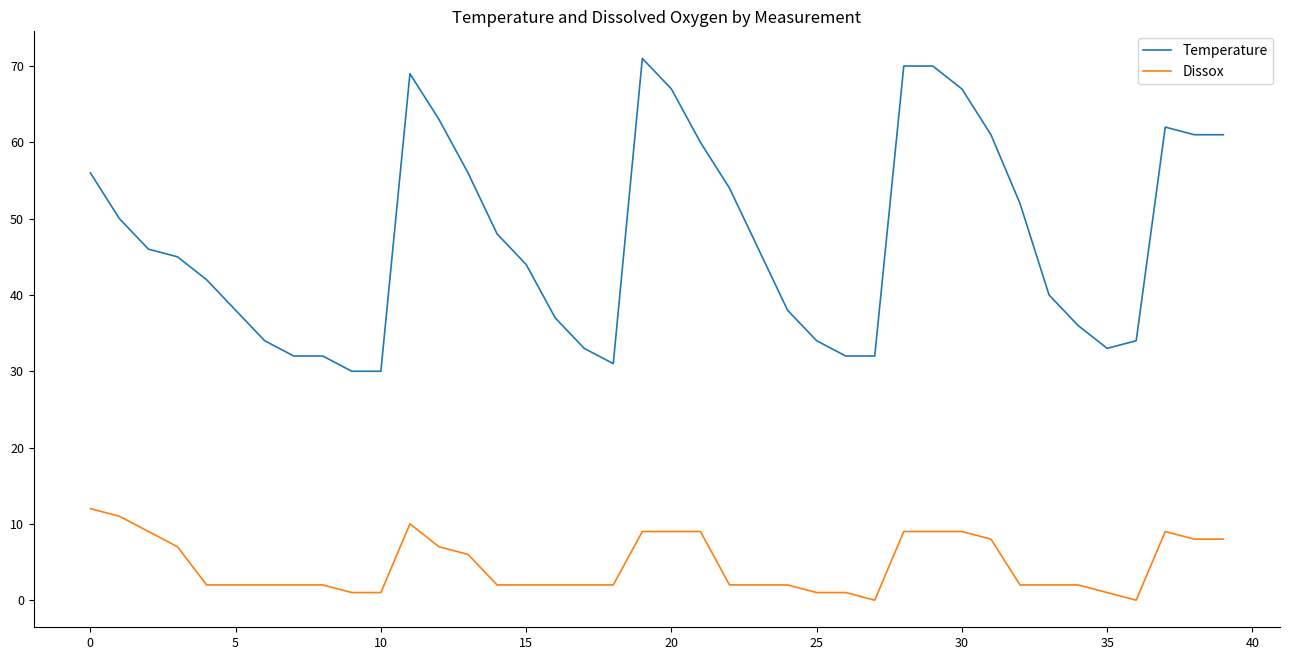

What is the maximum value for Temperature?

71